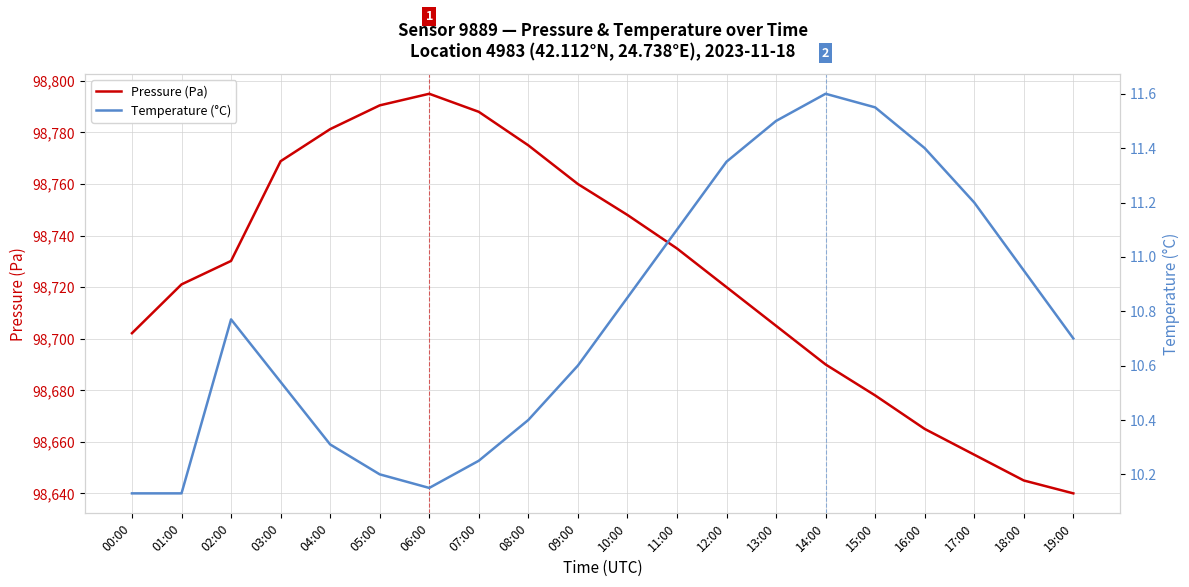

List the series in order of their overall mean, highest first.

Pressure (Pa), Temperature (°C)